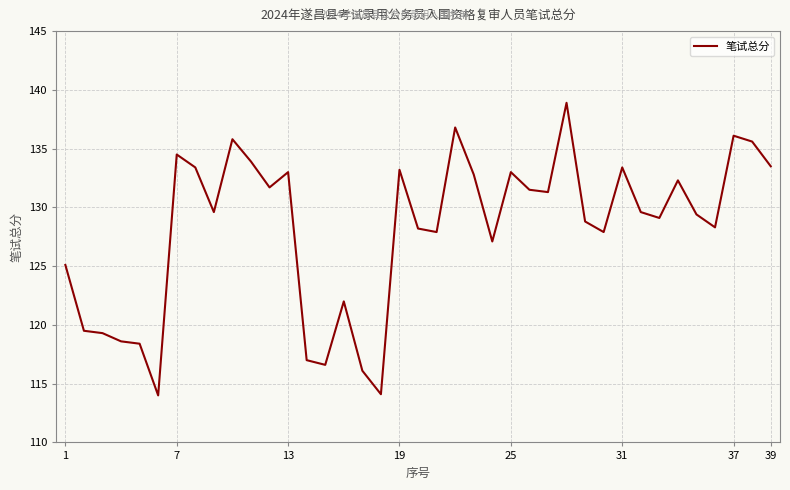

What is the difference between the maximum and minimum values?

24.9